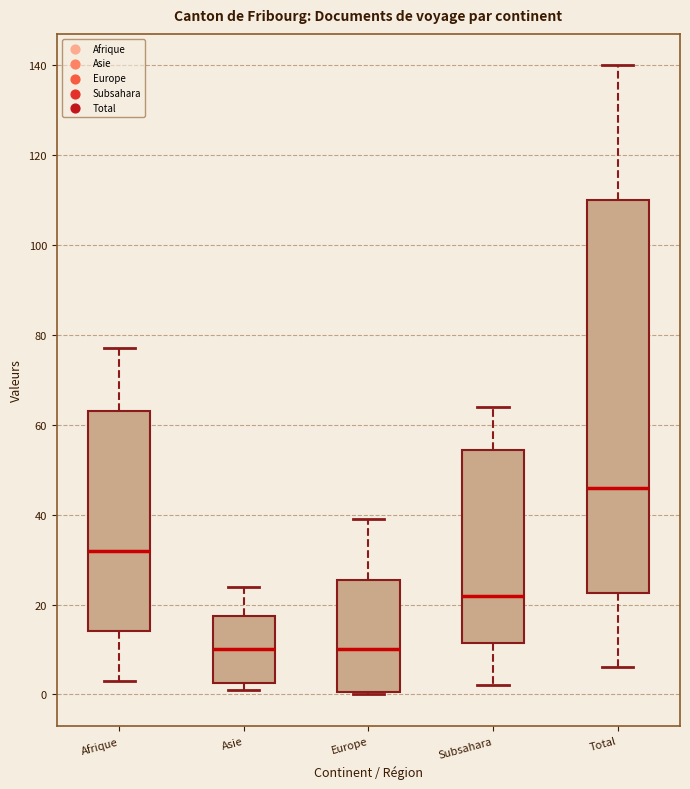

Where does the upper whisker of the box for Afrique end on the y-axis? The values are not printed on the chart, so give them approximately, as read against the axis.

78